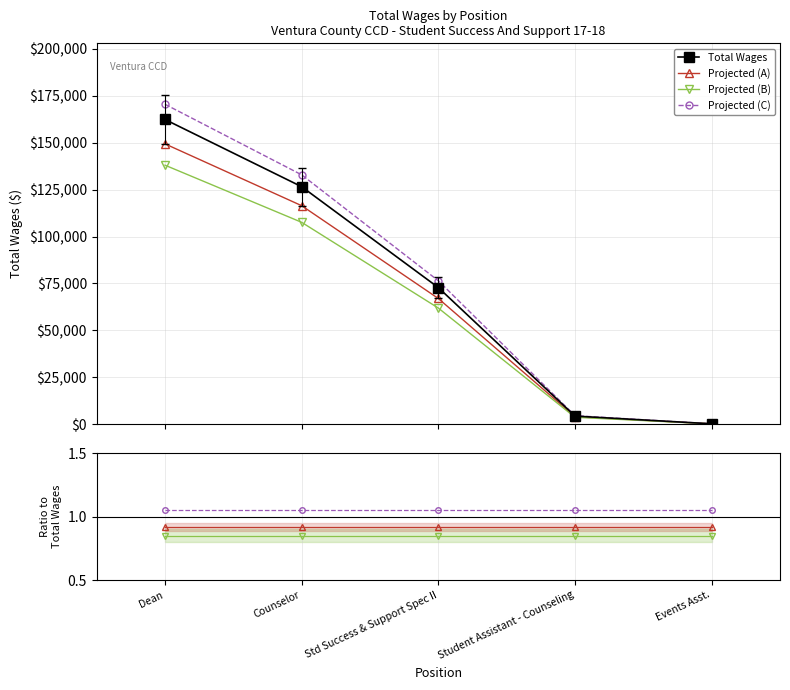

Between Std Success & Support Spec II and Student Assistant - Counseling, which series saw the biggest shift?

Total Wages